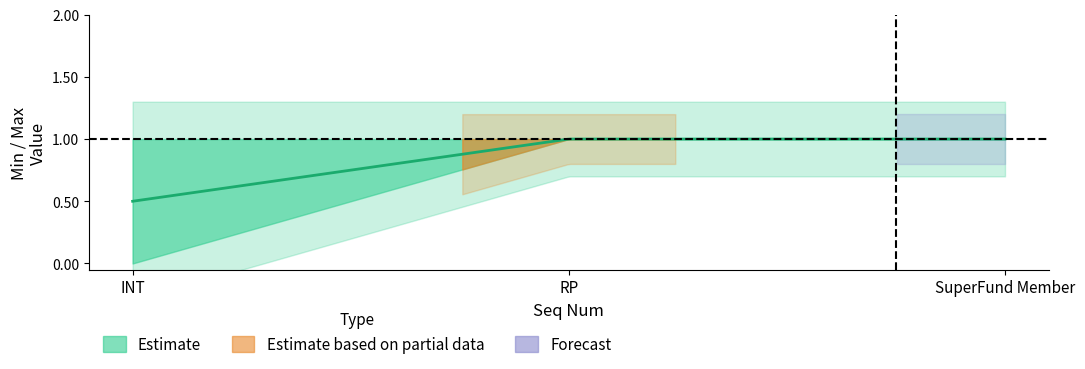

The Min series shows 1 at 4. True or false?

False